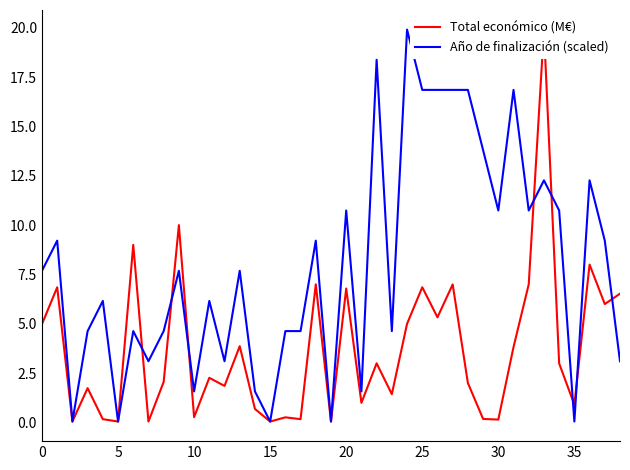

Reading left to right, extract all data points from this chart.

Total económico (M€): 5.0	6.9	0.1	1.7	0.2	0.1	9.0	0.1	2.1	10.0	0.3	2.3	1.9	3.9	0.7	0.1	0.3	0.2	7.0	0.1	6.8	1.0	3.0	1.4	5.0	6.9	5.3	7.0	2.0	0.2	0.1	3.8	7.0	19.9	3.0	0.9	8.0	6.0	6.5
Año de finalización (scaled): 7.7	9.2	0.1	4.6	6.2	0.1	4.6	3.1	4.6	7.7	1.6	6.2	3.1	7.7	1.6	0.1	4.6	4.6	9.2	0.1	10.7	1.6	18.4	4.6	19.9	16.8	16.8	16.8	16.8	13.8	10.7	16.8	10.7	12.3	10.7	0.1	12.3	9.2	3.1